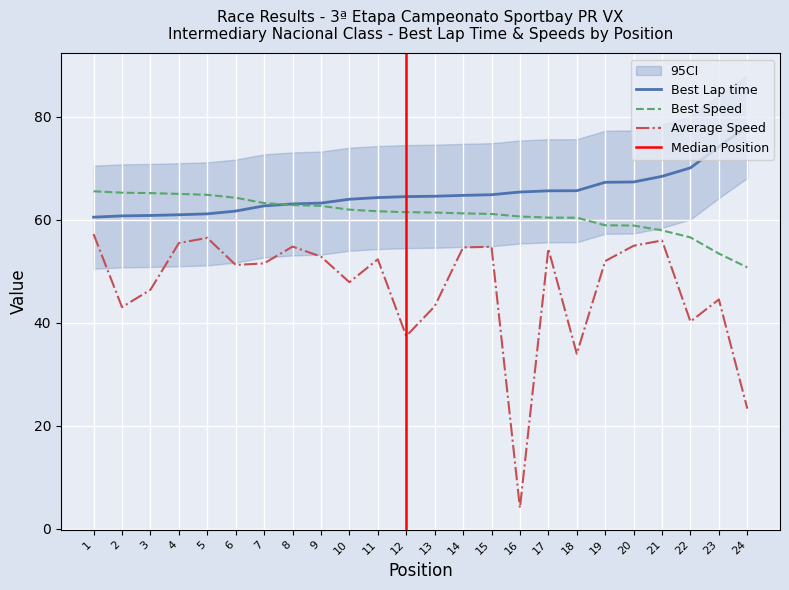

At 2, list the series in order from largest to smallest.

Best Speed, Best Lap time, Average Speed